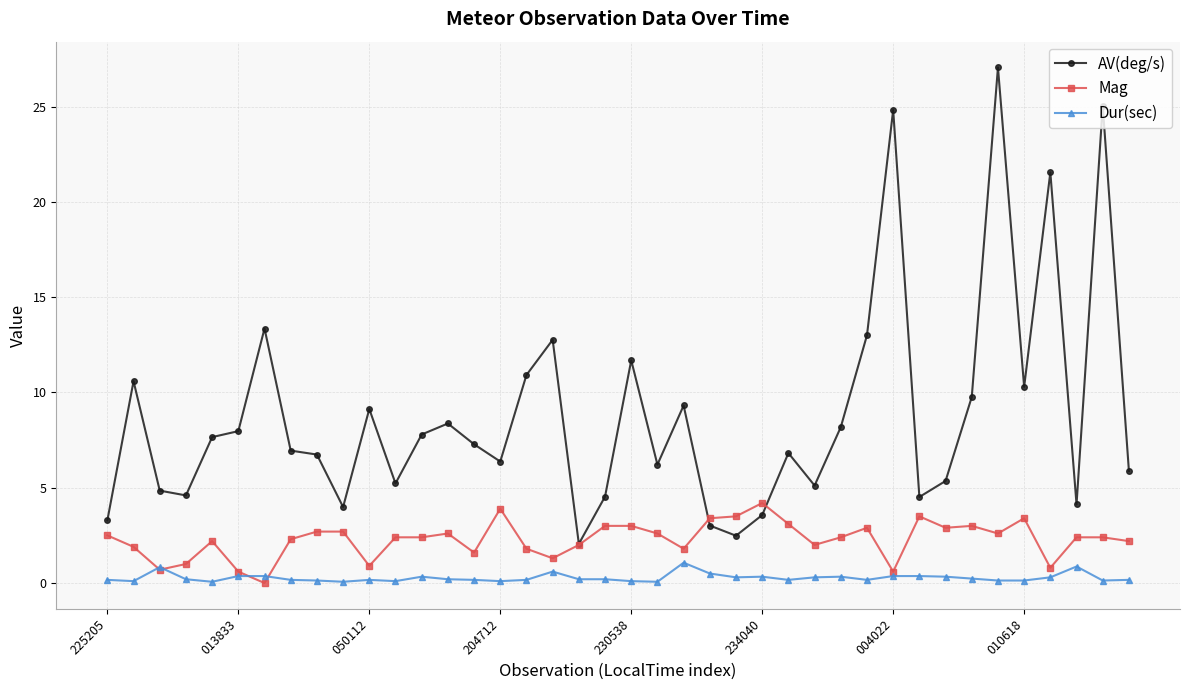

True or false: Dur(sec) and AV(deg/s) cross at least once.

False